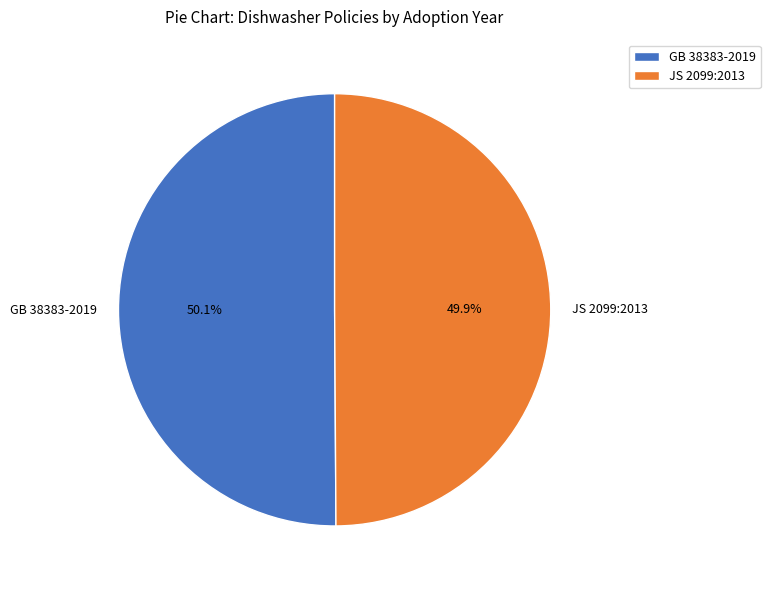

Is there any slice that represents more than half of the pie?

Yes